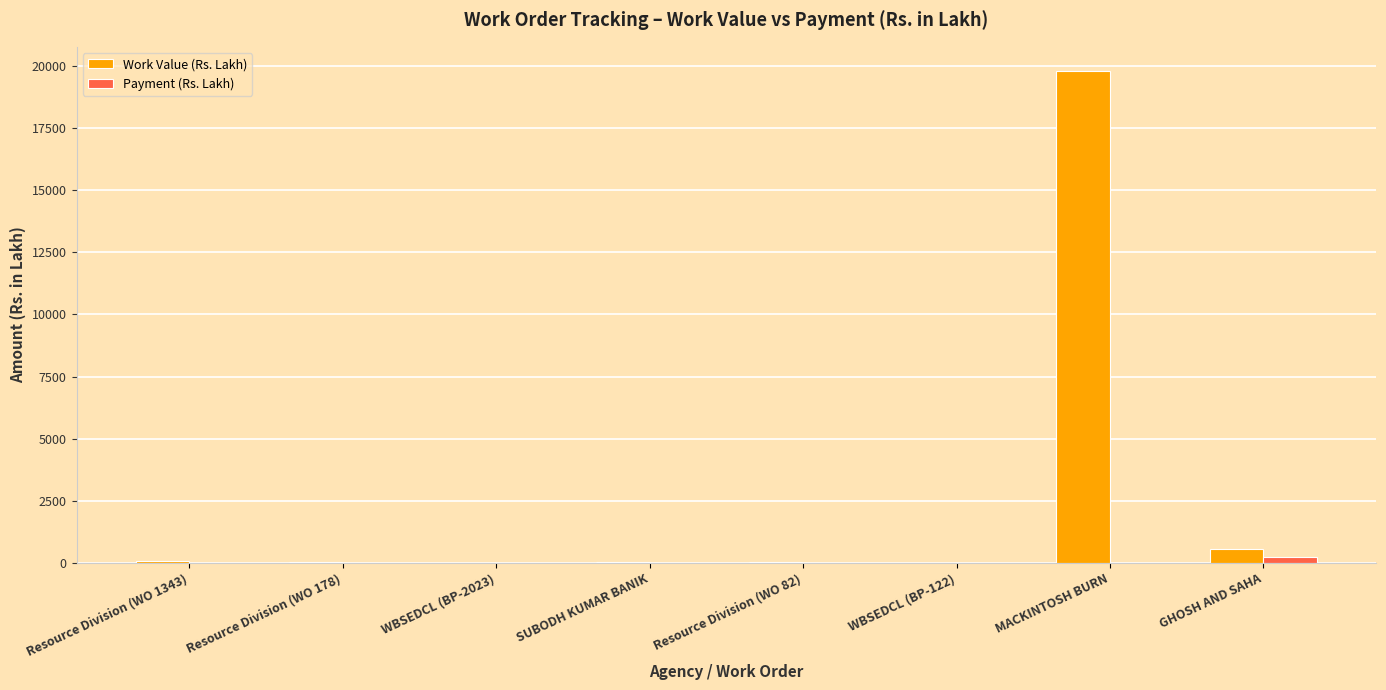

Which series has the largest total across all categories?

Work Value (Rs. Lakh)